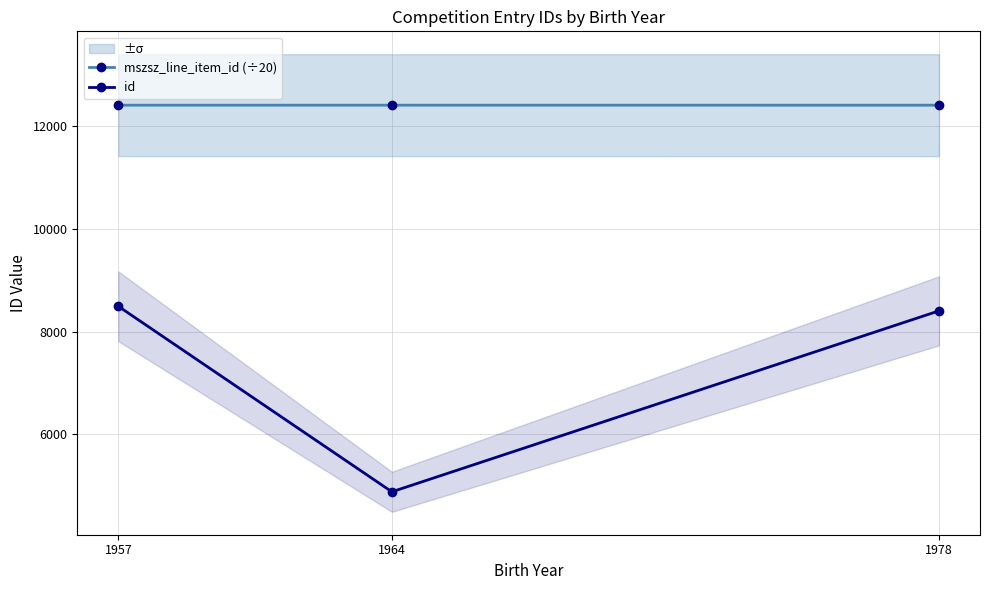

What is the value of the mszsz_line_item_id (÷20) point at the 2nd from the left?

12413.0